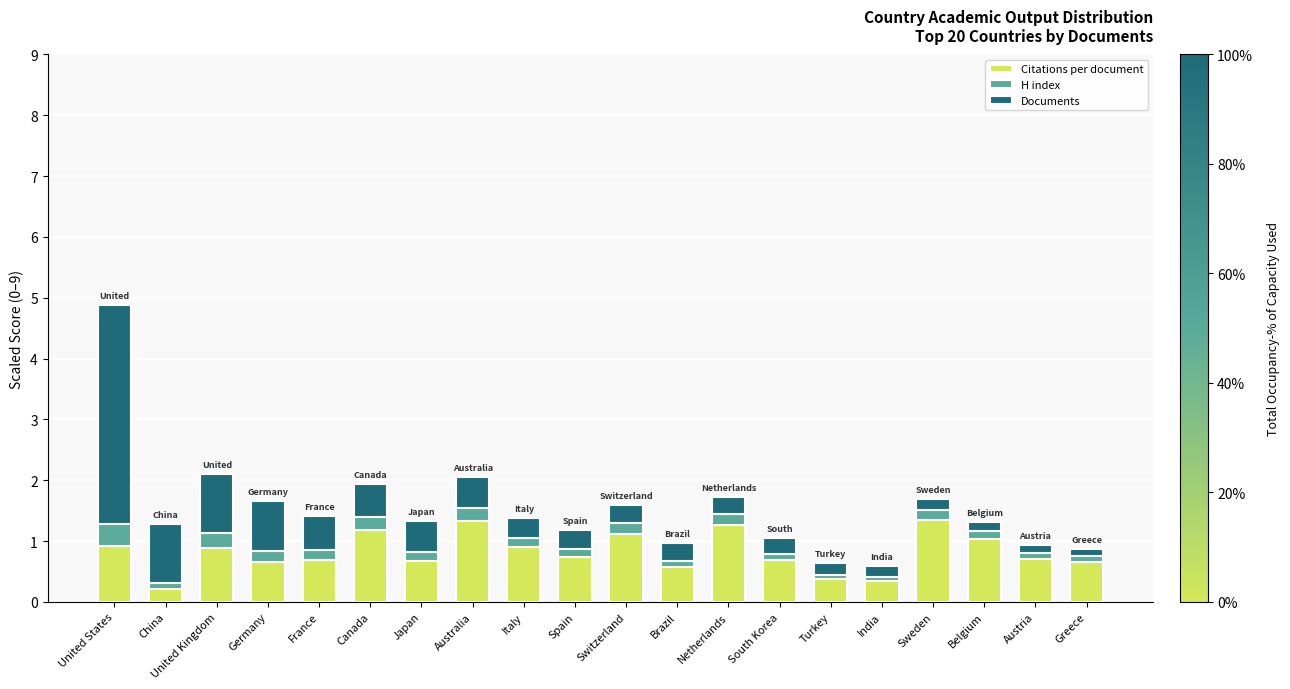

At which category is the sum across all series the highest?

United States